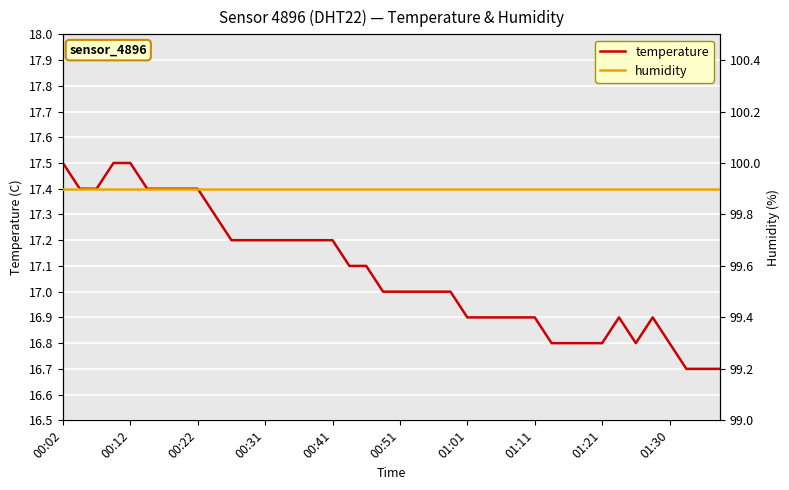

Which category has the highest value in the humidity series?

00:02